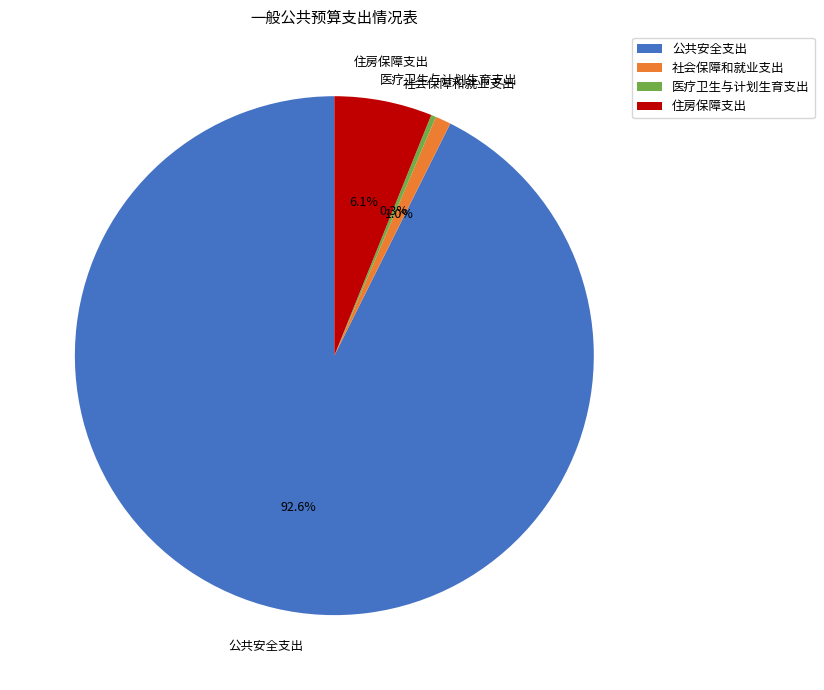

To the nearest percent, what is the average slice percentage?

25%